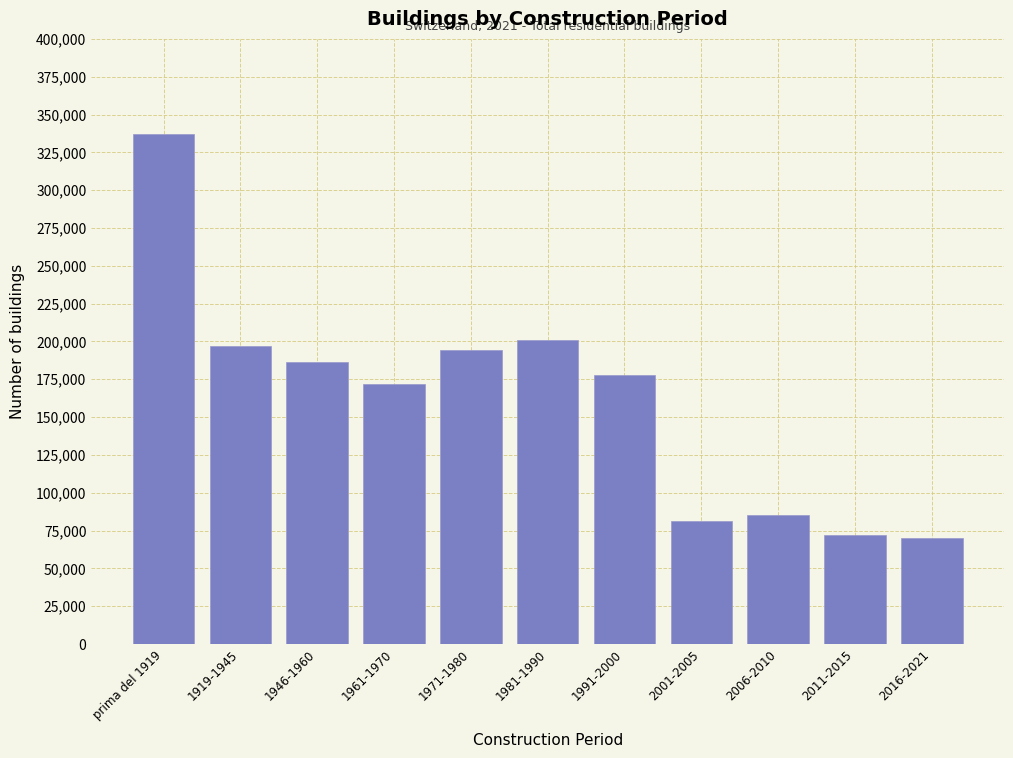

Reading left to right, transcribe all the data shown in this chart.

337411	196865	186725	171755	194144	201032	177985	81002	85137	72068	70037